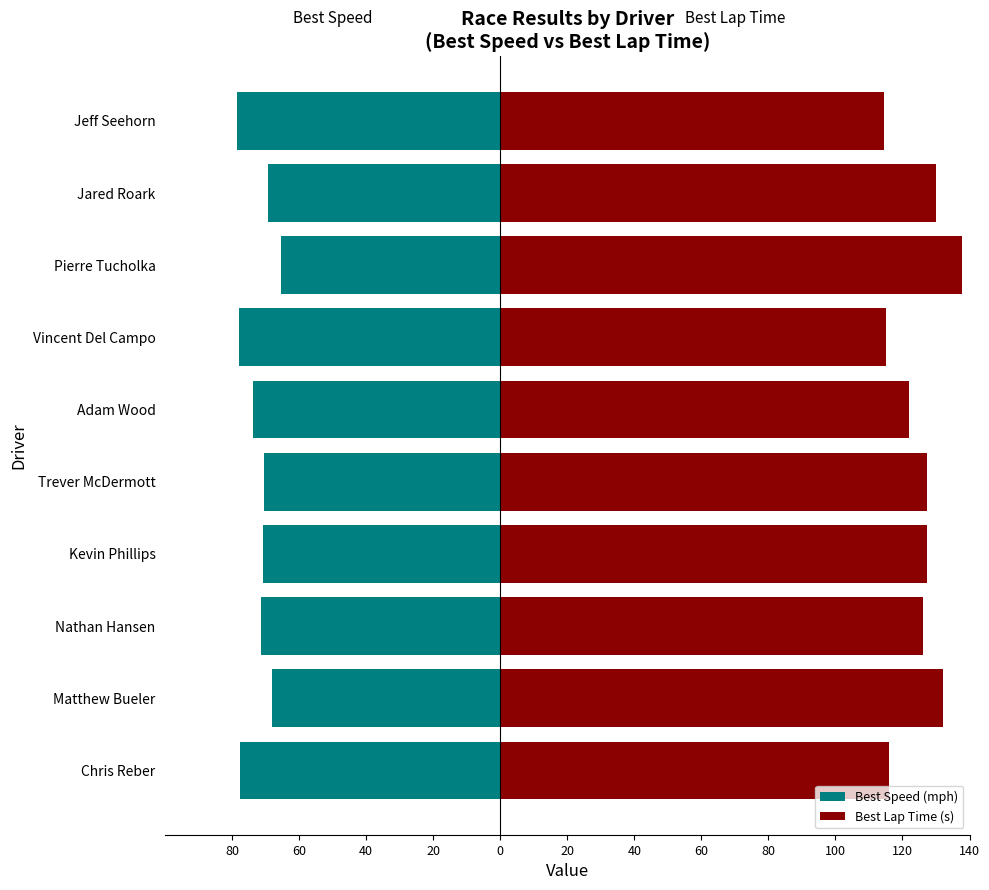

Reading right to left, list all the values displayed in this chart.

Best Speed (mph): -78.6	-69.2	-65.3	-78.1	-73.7	-70.6	-70.8	-71.3	-68.1	-77.6
Best Lap Time (s): 114.5	130.0	137.7	115.2	122.1	127.4	127.2	126.2	132.2	115.9